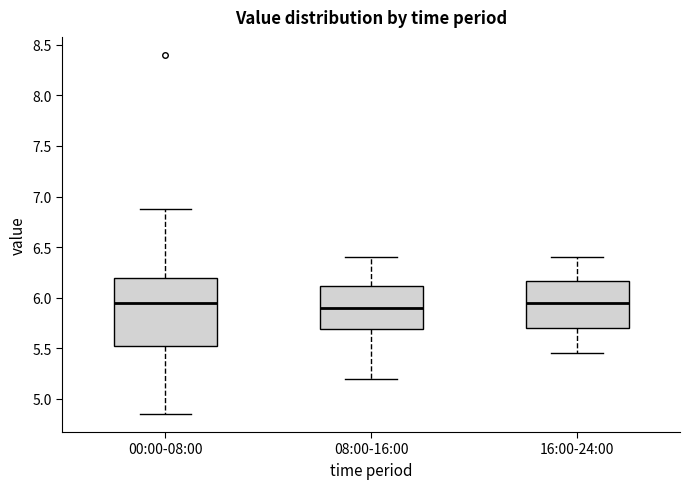

Comparing the boxes themselves (not the whiskers), which one is the tallest?

00:00-08:00